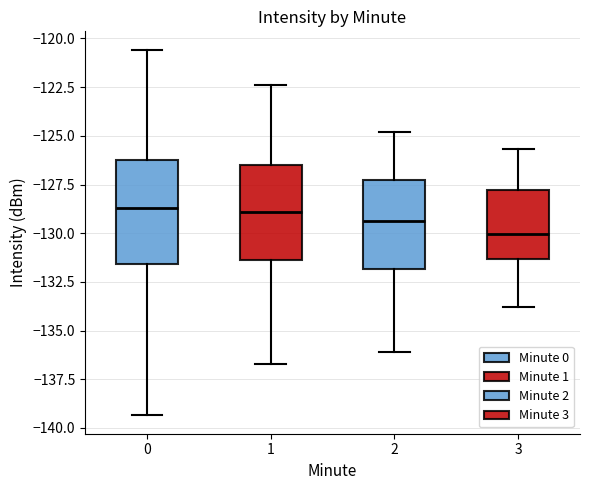

Where does the lower whisker of the box at x = 2 end on the y-axis? The values are not printed on the chart, so give them approximately, as read against the axis.

-136.0